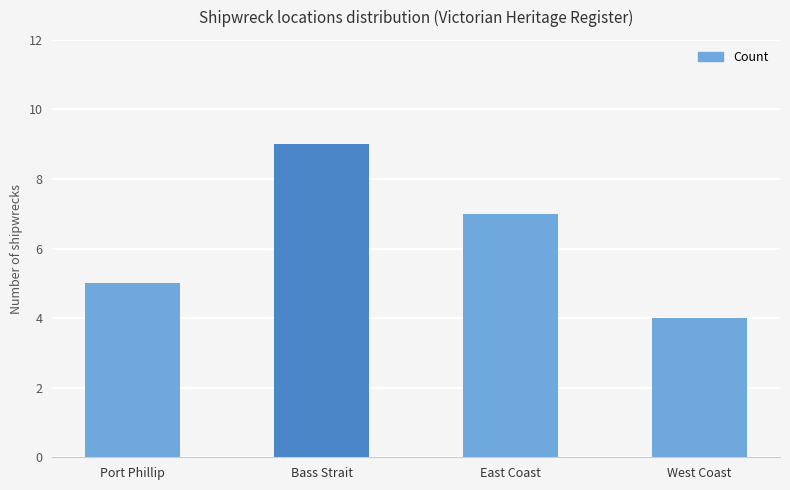

What is the sum of the values at Port Phillip and Bass Strait?

14